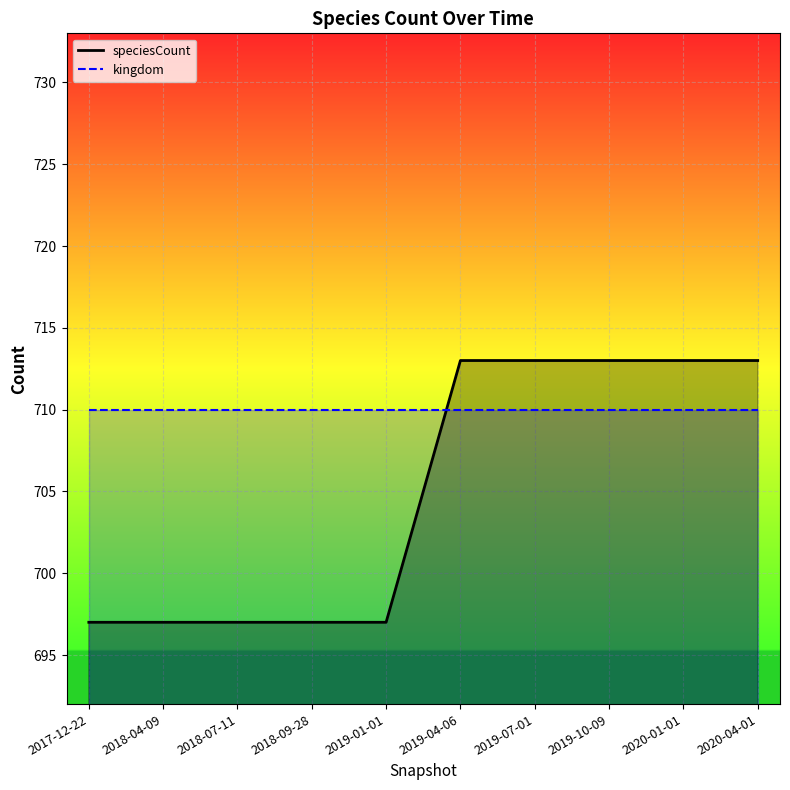

What is the label of the 4th point from the right?

2019-07-01